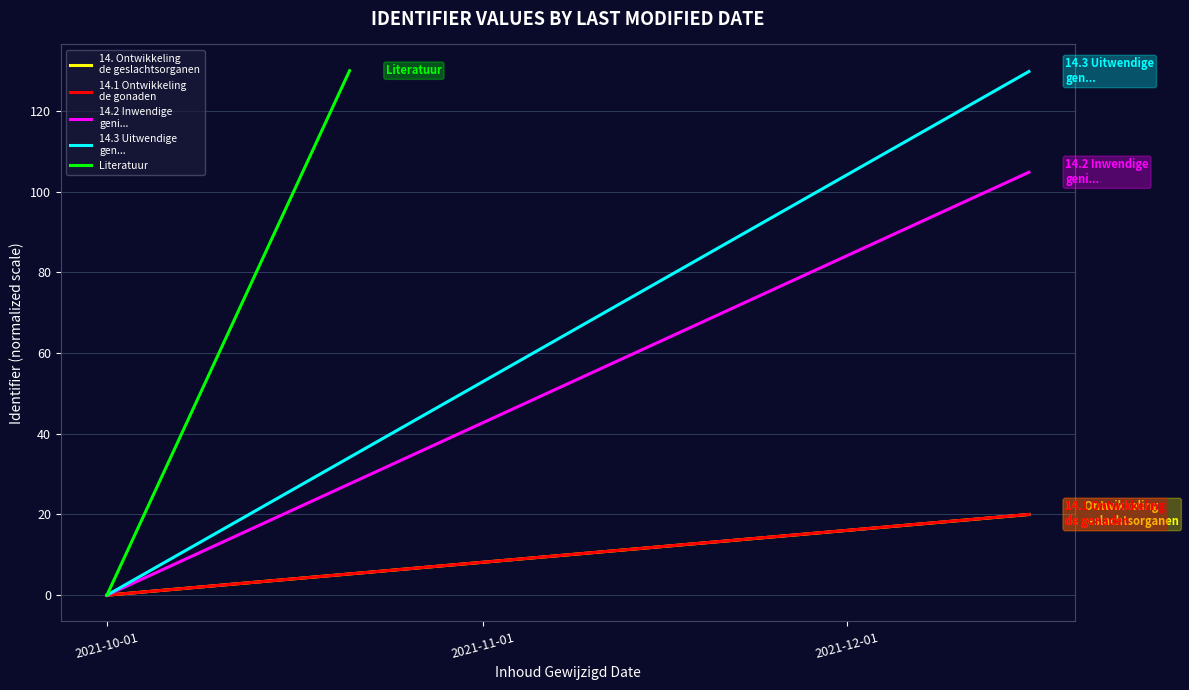

Which series changed the most between 2021-10-01 and 2021-11-01?

Literatuur